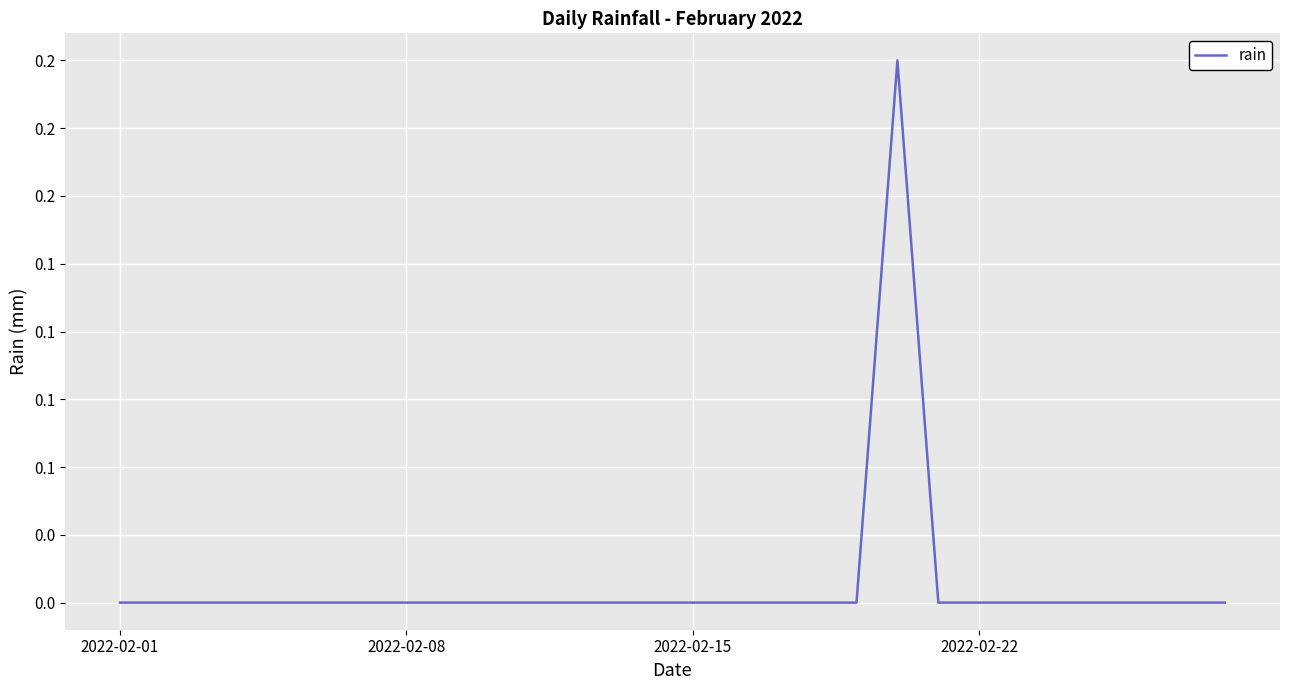

Does the chart have visible grid lines?

Yes